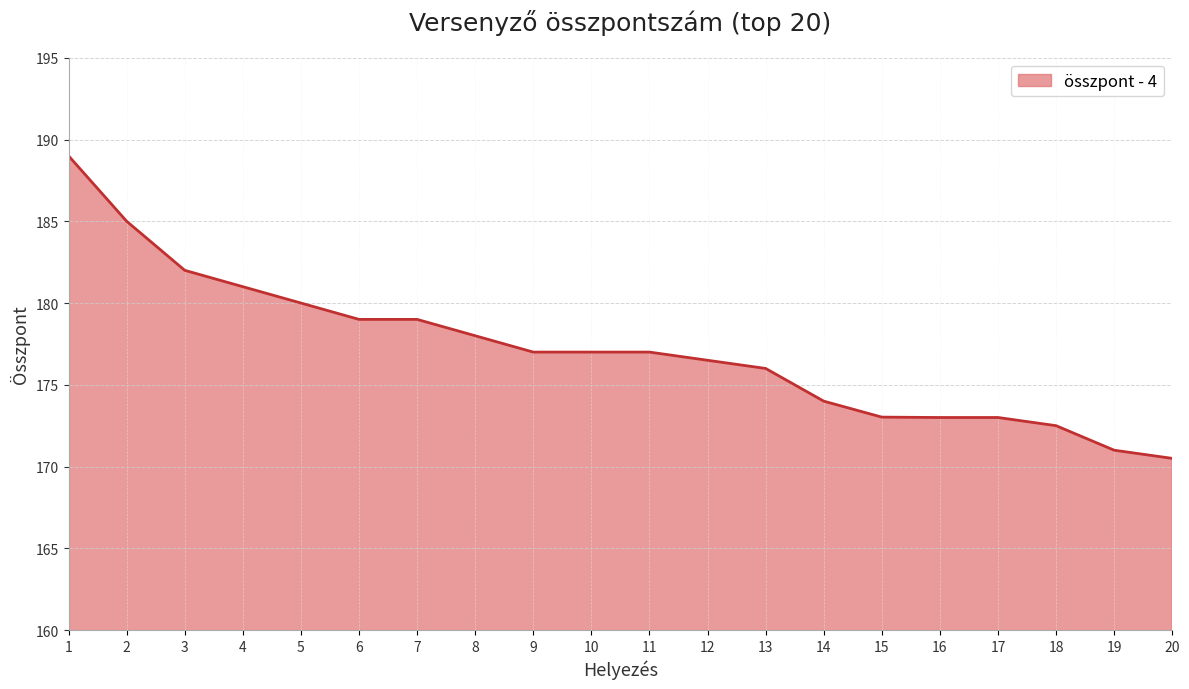

What is the greatest value displayed?

189.0